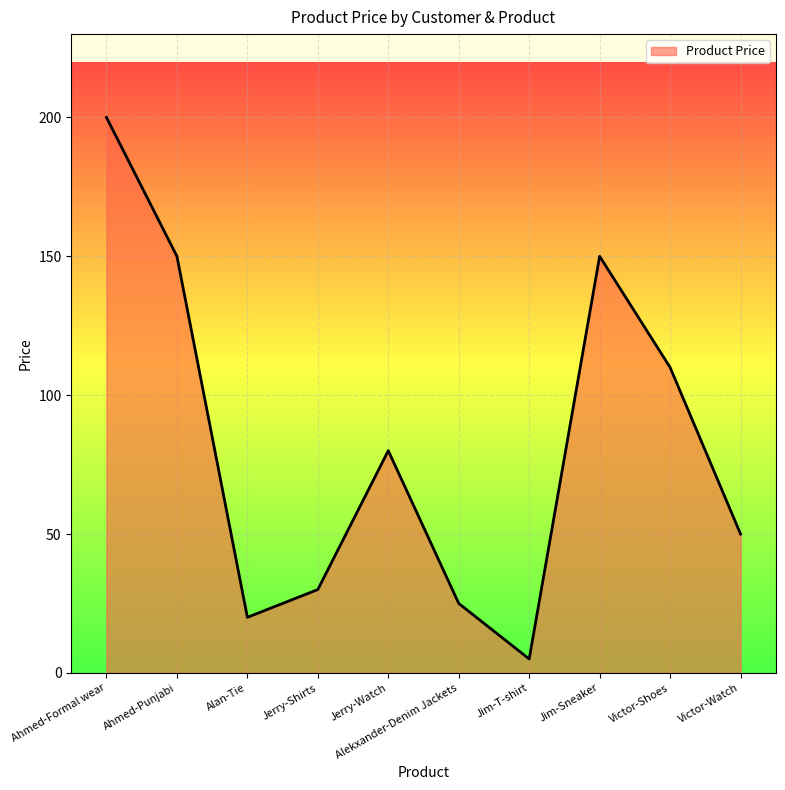

At which category does the chart reach its peak across all series?

Ahmed-Formal wear